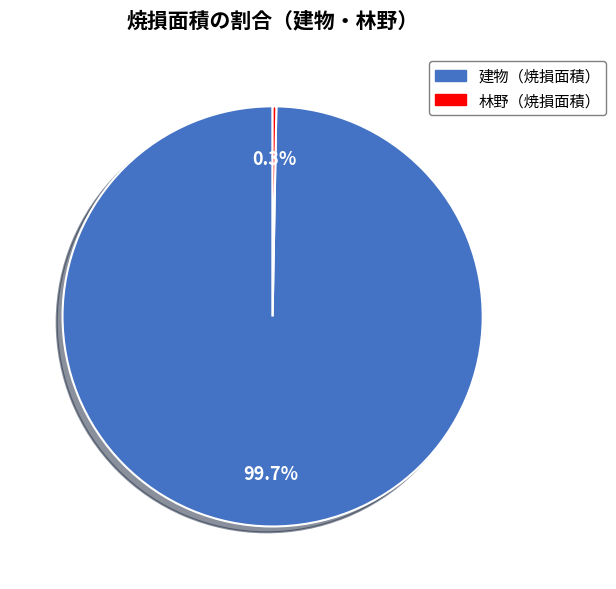

Is there any slice that represents more than half of the pie?

Yes